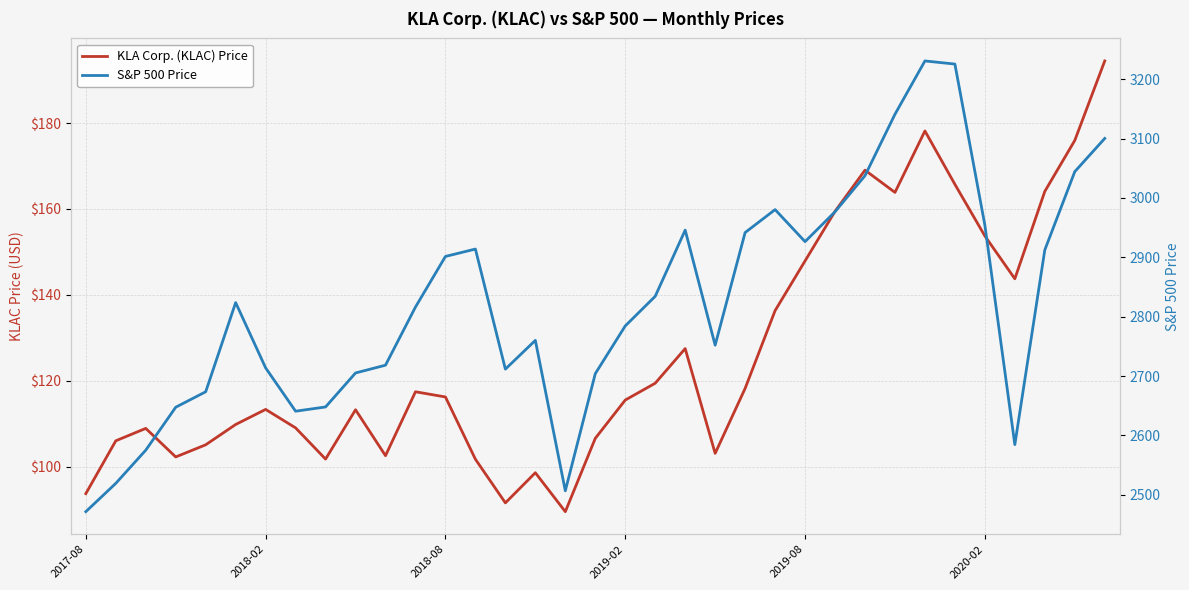

What position from the left is 2018-08?

13